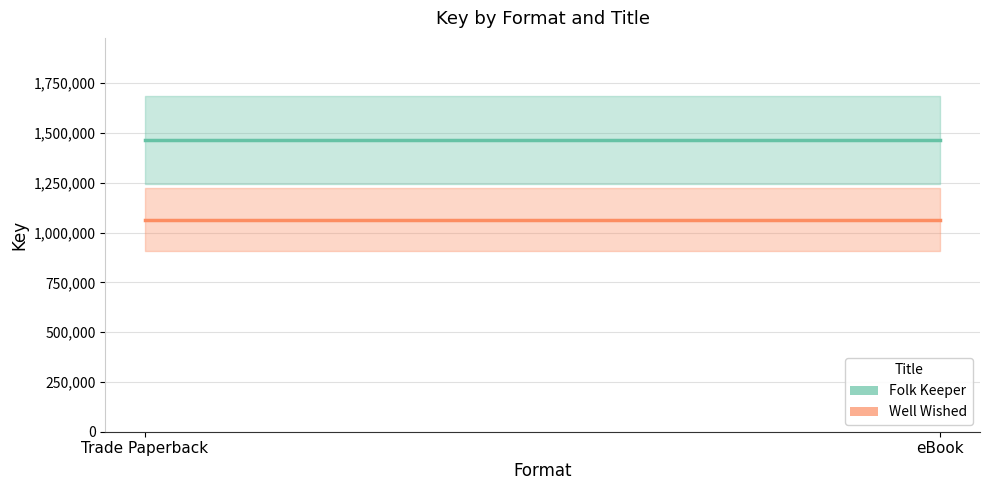

Which label corresponds to the smallest value in the chart?

Trade Paperback